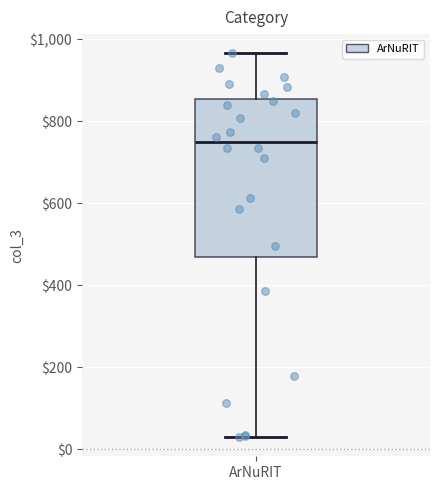

Where is the lower edge of the box for ArNuRIT on the y-axis? The values are not printed on the chart, so give them approximately, as read against the axis.

460